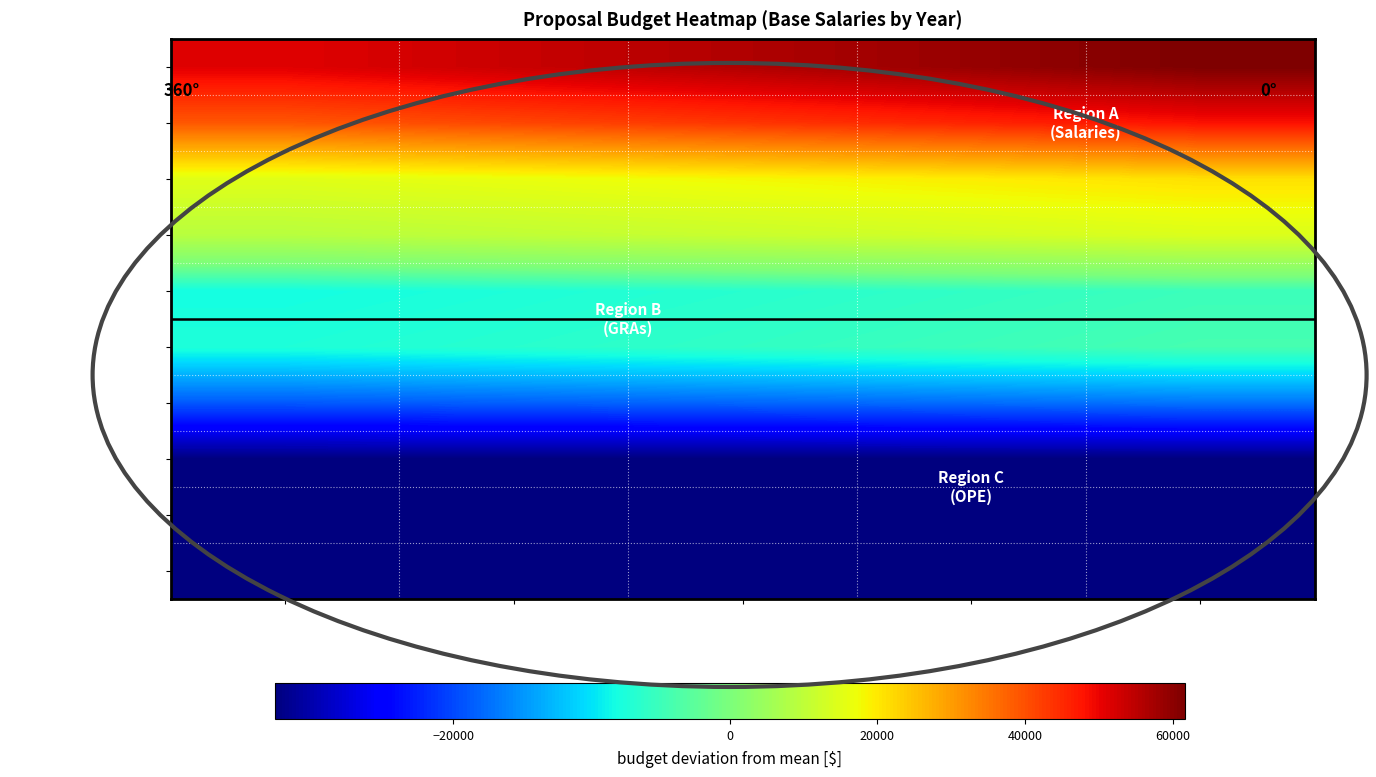

At which category does the chart reach its minimum across all series?

YEAR 1